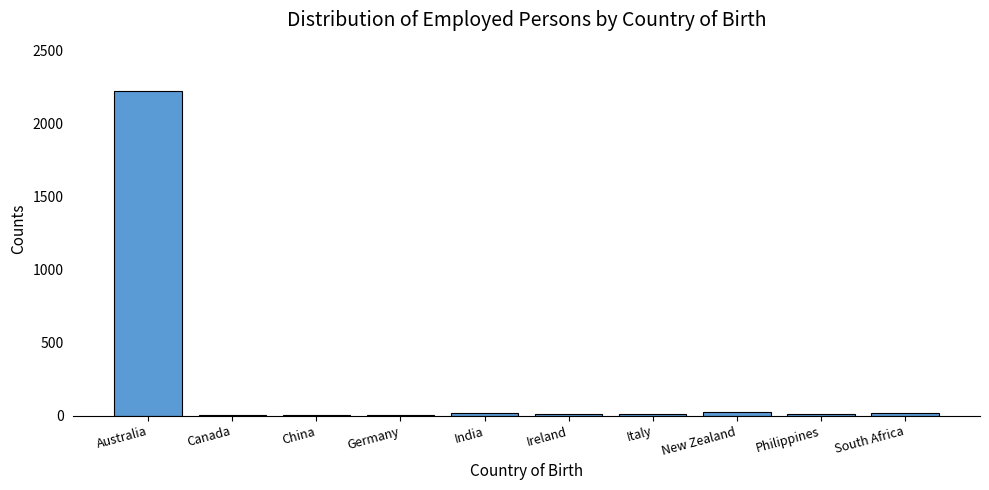

Which label corresponds to the largest value in the chart?

Australia